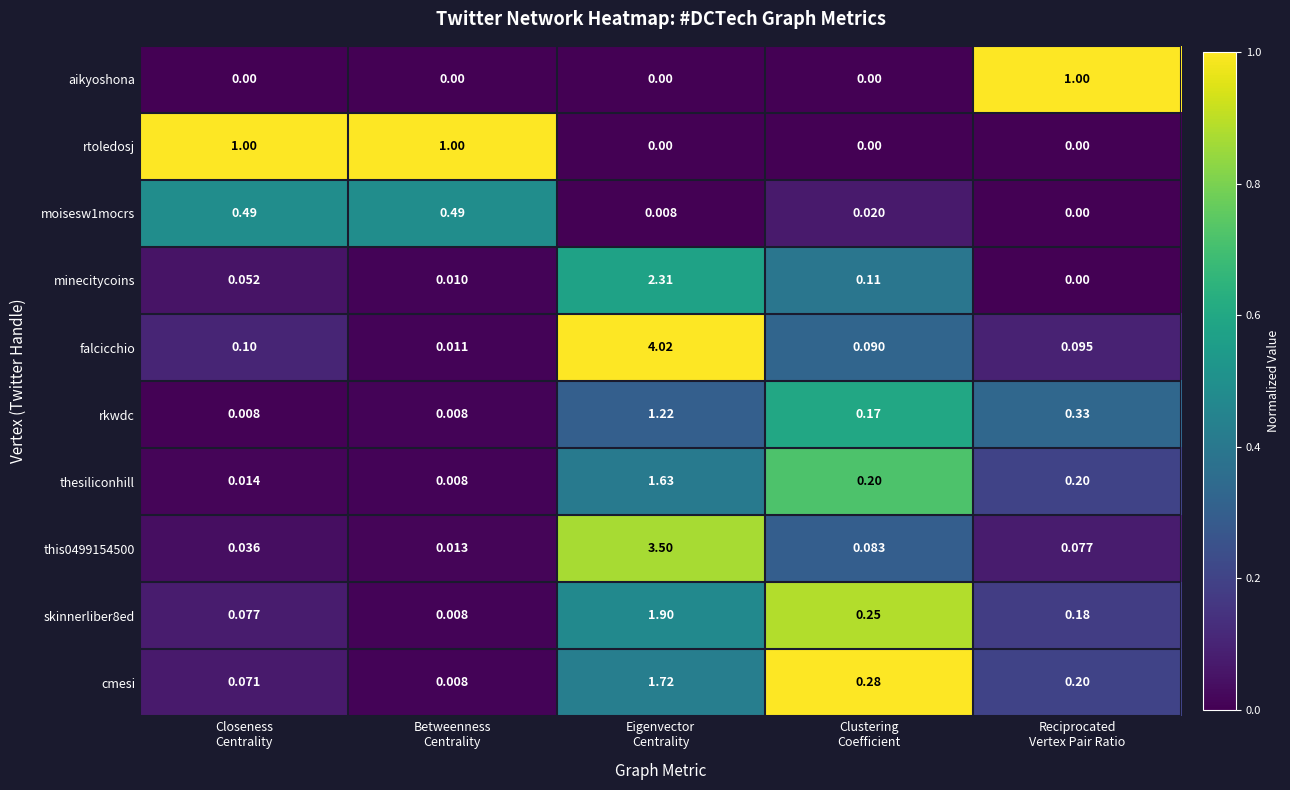

At which category is the sum across all series the highest?

Eigenvector
Centrality